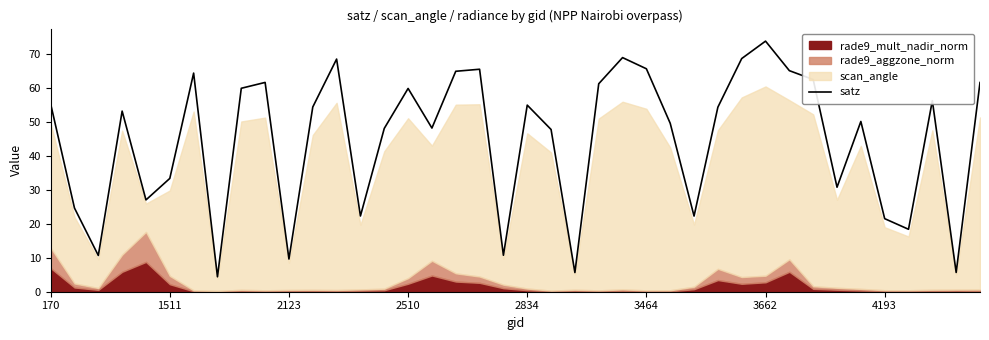

What is the difference between the values at 23 and 31?

3.9